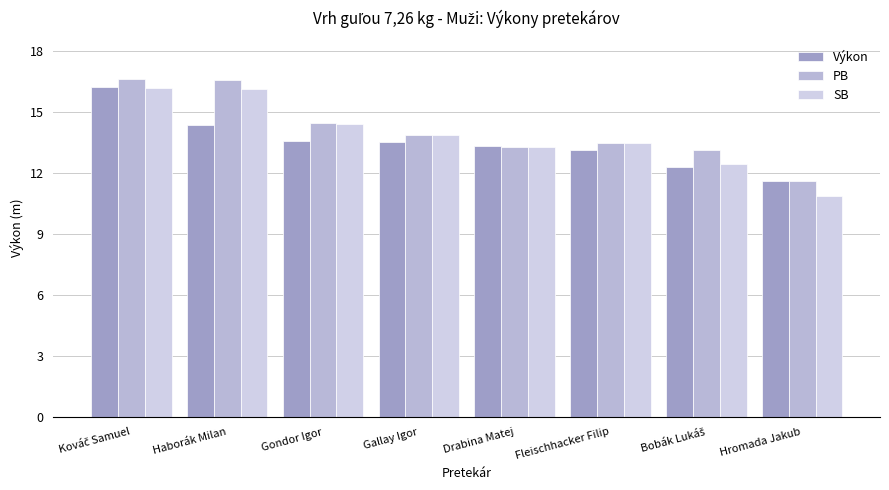

What position from the right is Gondor Igor?

6